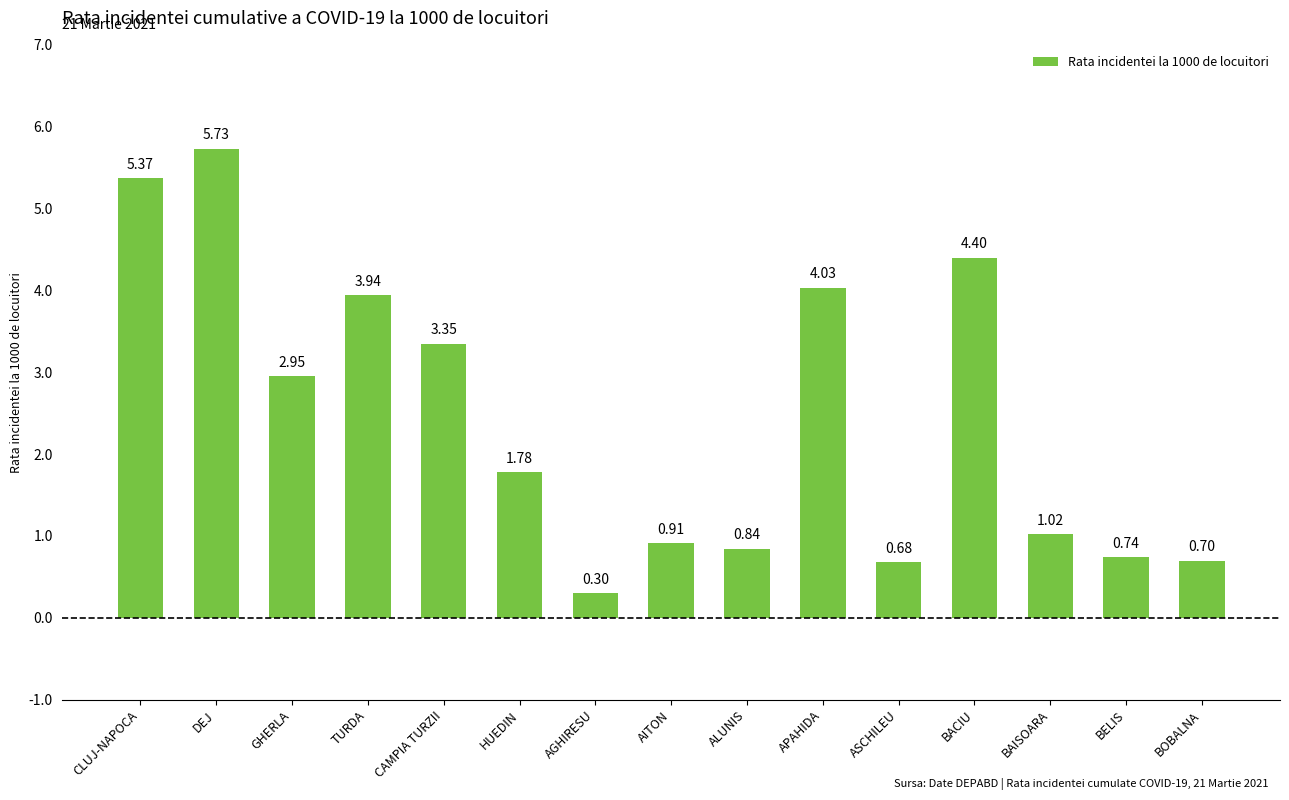

What position from the left is CAMPIA TURZII?

5